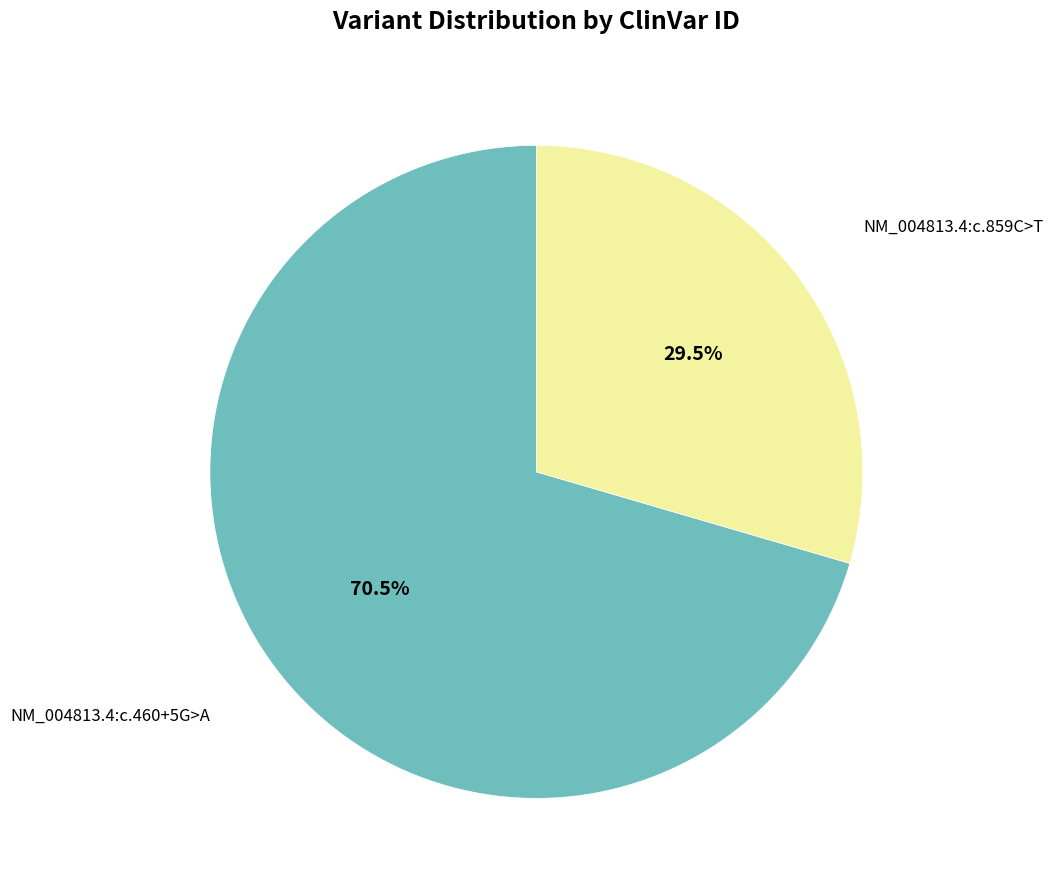

How many slices are in this pie chart?

2